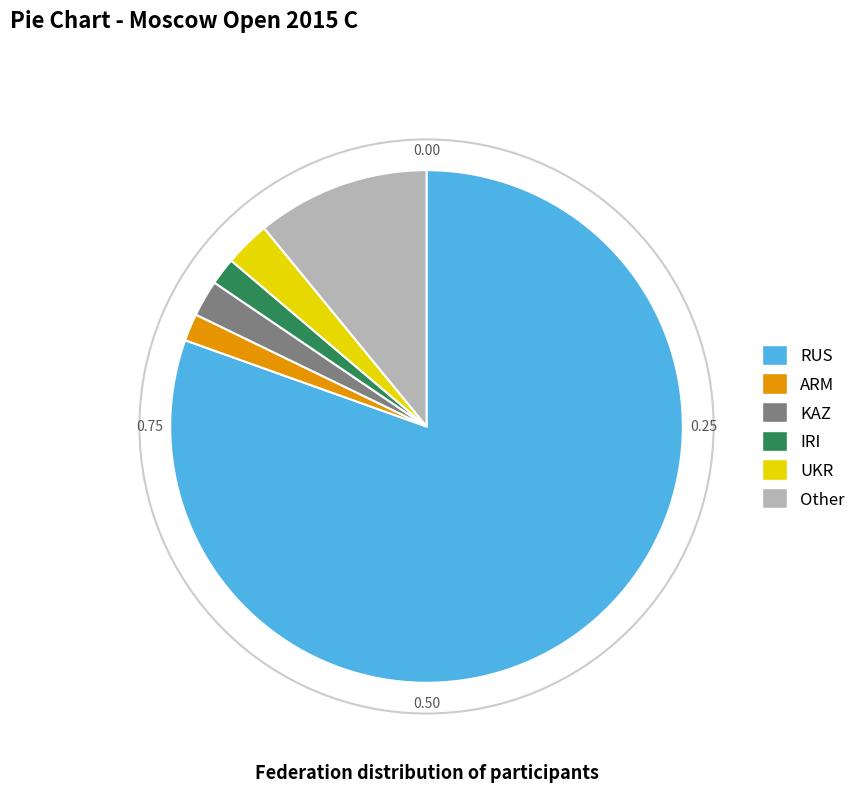

How many segments does this pie chart have?

6